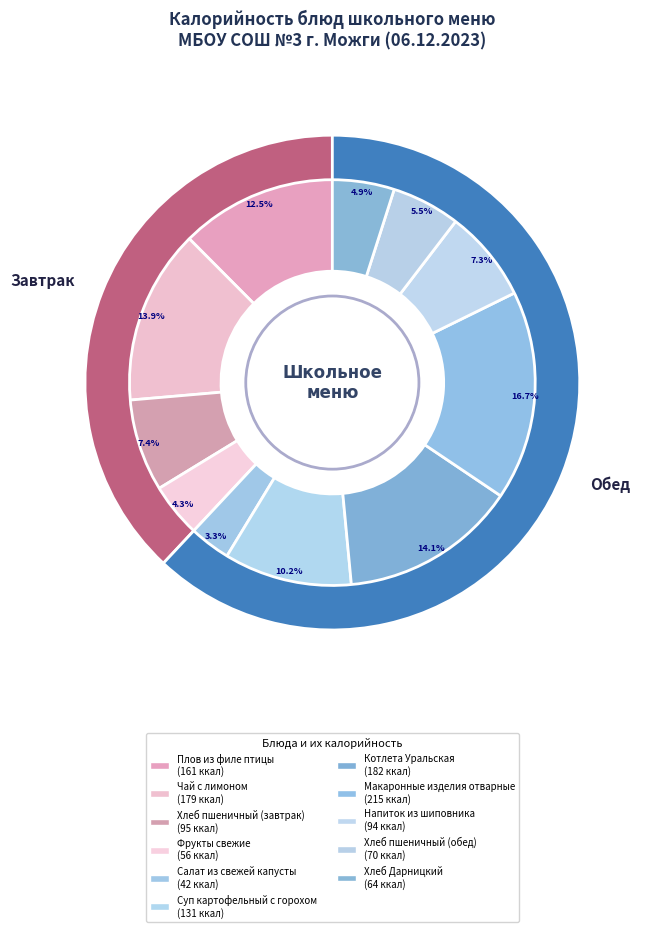

True or false: Котлета Уральская accounts for 1% of the total.

False